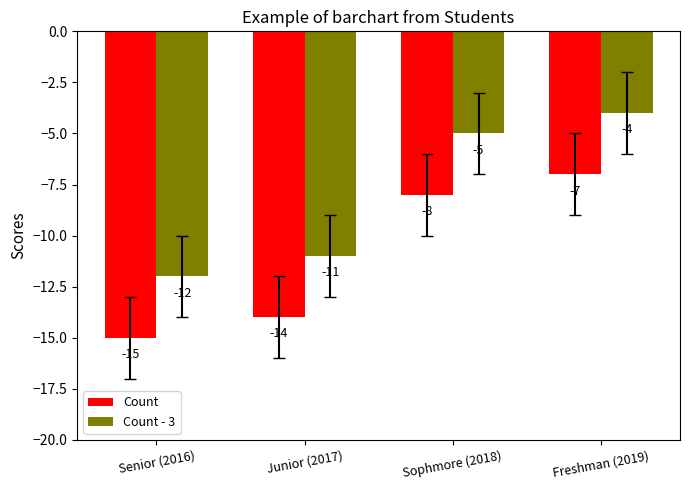

What is the spread (max minus min) of values at Sophmore (2018)?

3